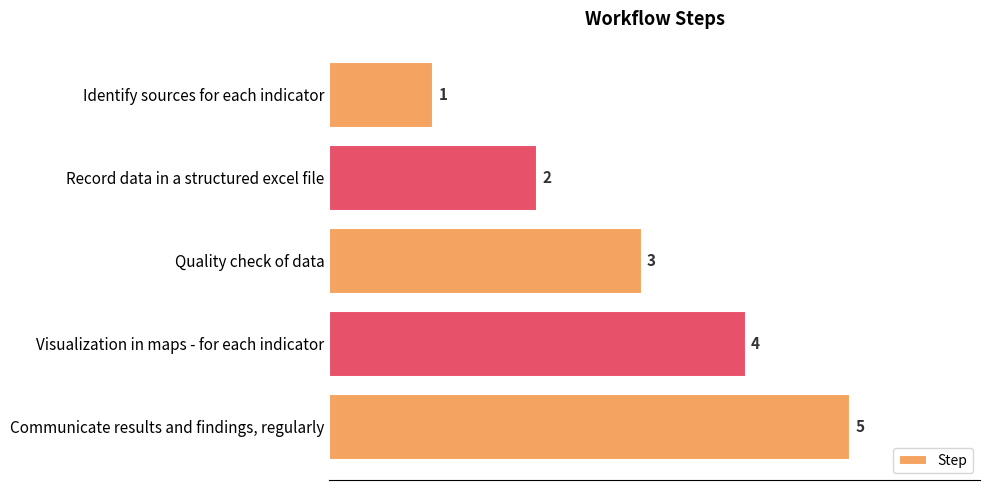

Count the values in the range 2 to 4.

3